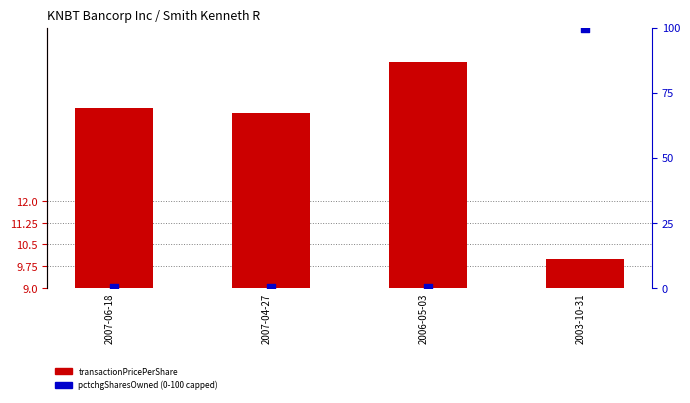

Which series has the largest total across all categories?

pctchgSharesOwned (capped)